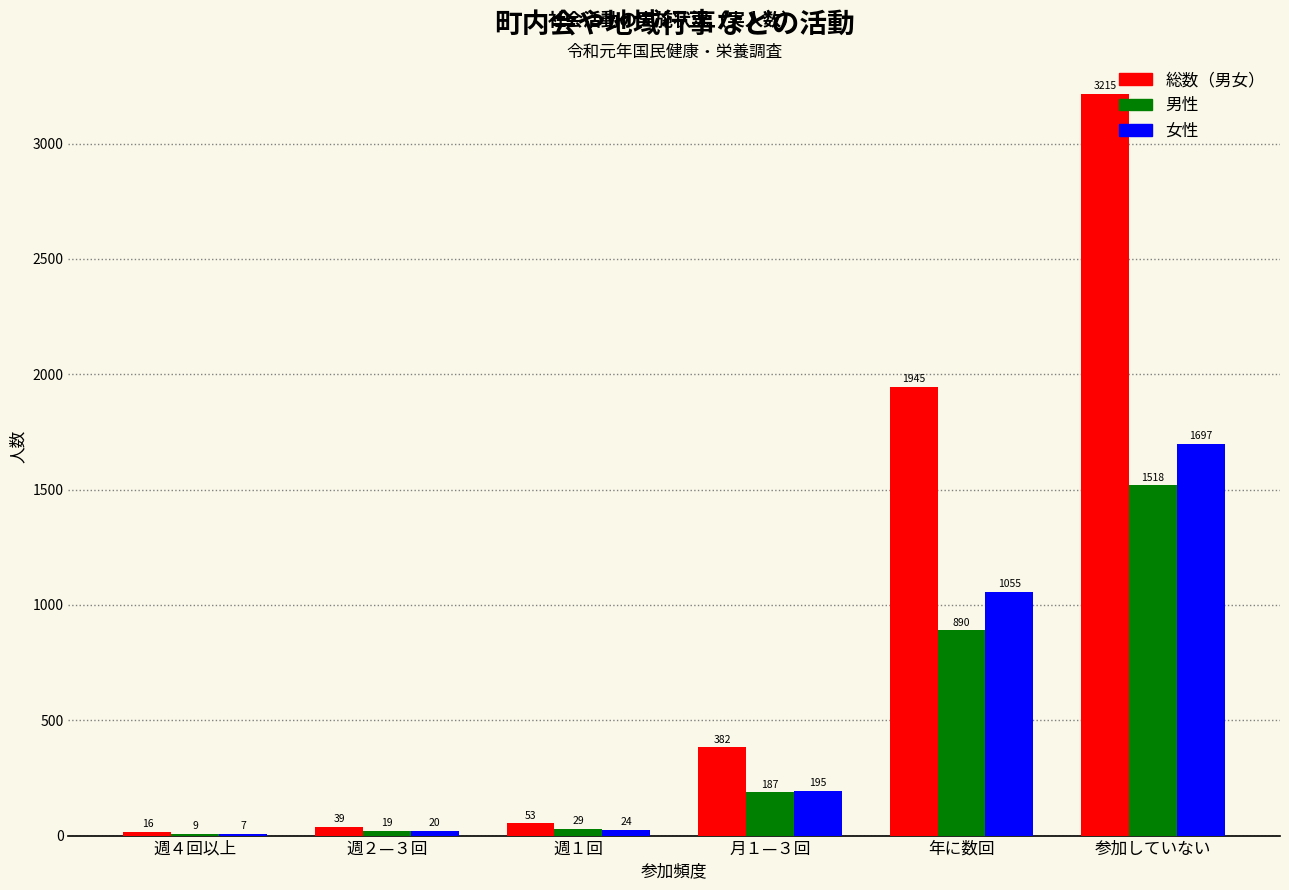

Which series changed the most between 週４回以上 and 週２—３回?

総数（男女）